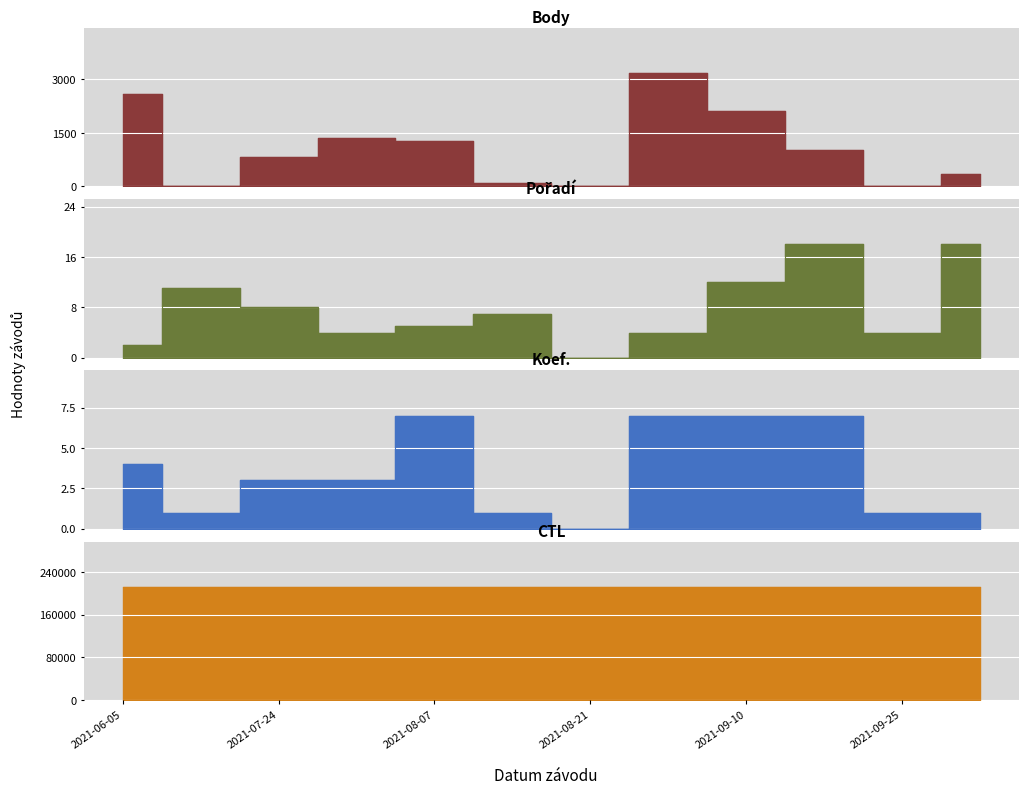

Is it true that Body equals 101 at 2021-08-14?

True